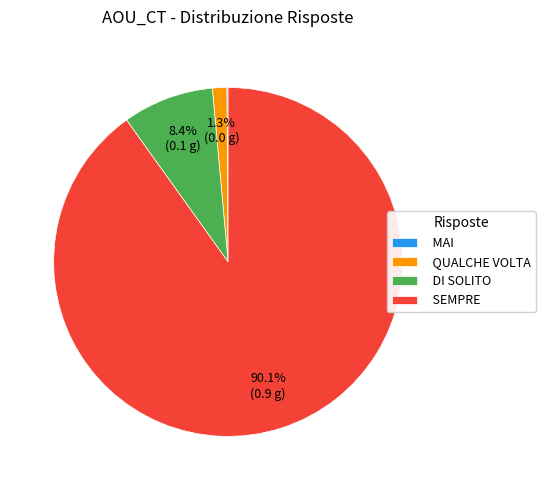

Between SEMPRE and QUALCHE VOLTA, which is larger?

SEMPRE